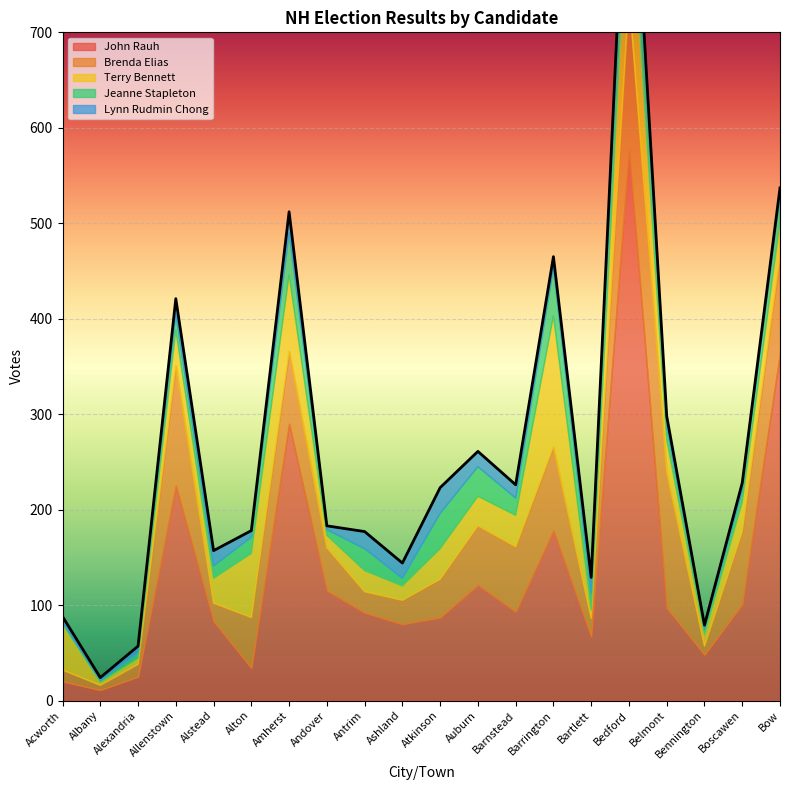

At how many categories does at least one series exceed 573?

1